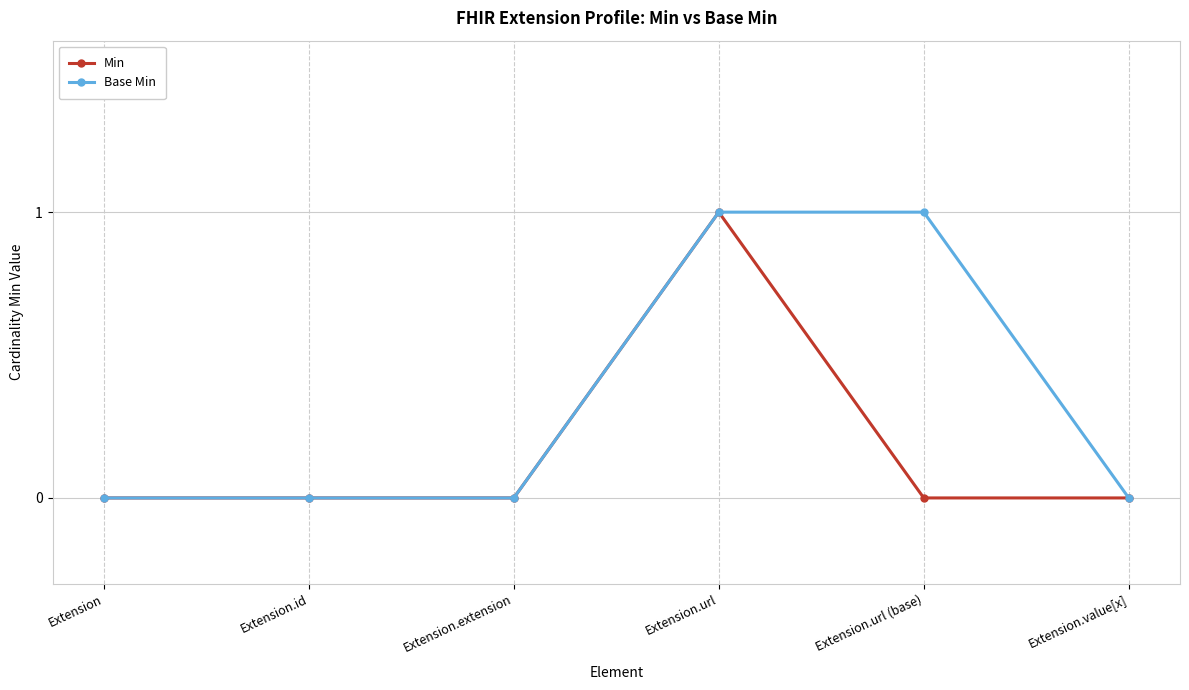

What is the difference between the highest and lowest values at Extension.url (base)?

1